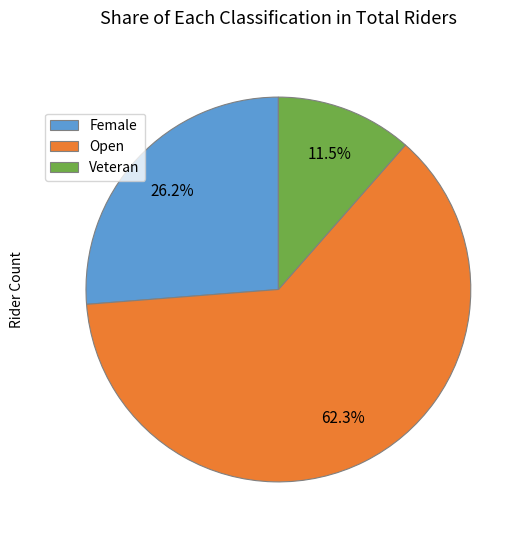

Is it true that Open is 69% of the pie?

False